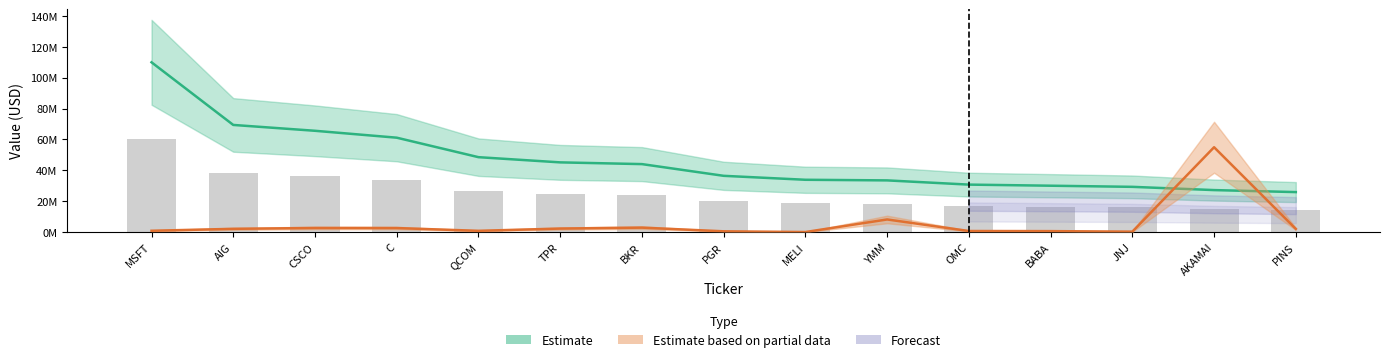

At which label does Value first exceed 36458498?

MSFT